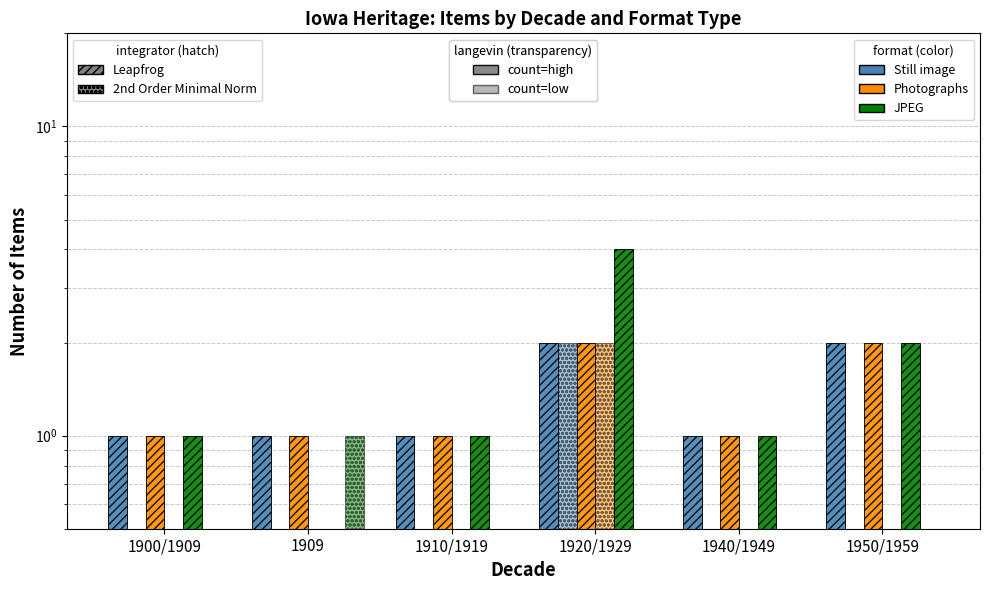

Reading left to right, extract all data points from this chart.

Still image (Leapfrog): 1900/1909=1	1909=1	1910/1919=1	1920/1929=2	1940/1949=1	1950/1959=2
Still image (2nd Order): 1900/1909=0	1909=0	1910/1919=0	1920/1929=2	1940/1949=0	1950/1959=0
Photographs (Leapfrog): 1900/1909=1	1909=1	1910/1919=1	1920/1929=2	1940/1949=1	1950/1959=2
Photographs (2nd Order): 1900/1909=0	1909=0	1910/1919=0	1920/1929=2	1940/1949=0	1950/1959=0
JPEG (Leapfrog): 1900/1909=1	1909=0	1910/1919=1	1920/1929=4	1940/1949=1	1950/1959=2
JPEG (2nd Order): 1900/1909=0	1909=1	1910/1919=0	1920/1929=0	1940/1949=0	1950/1959=0